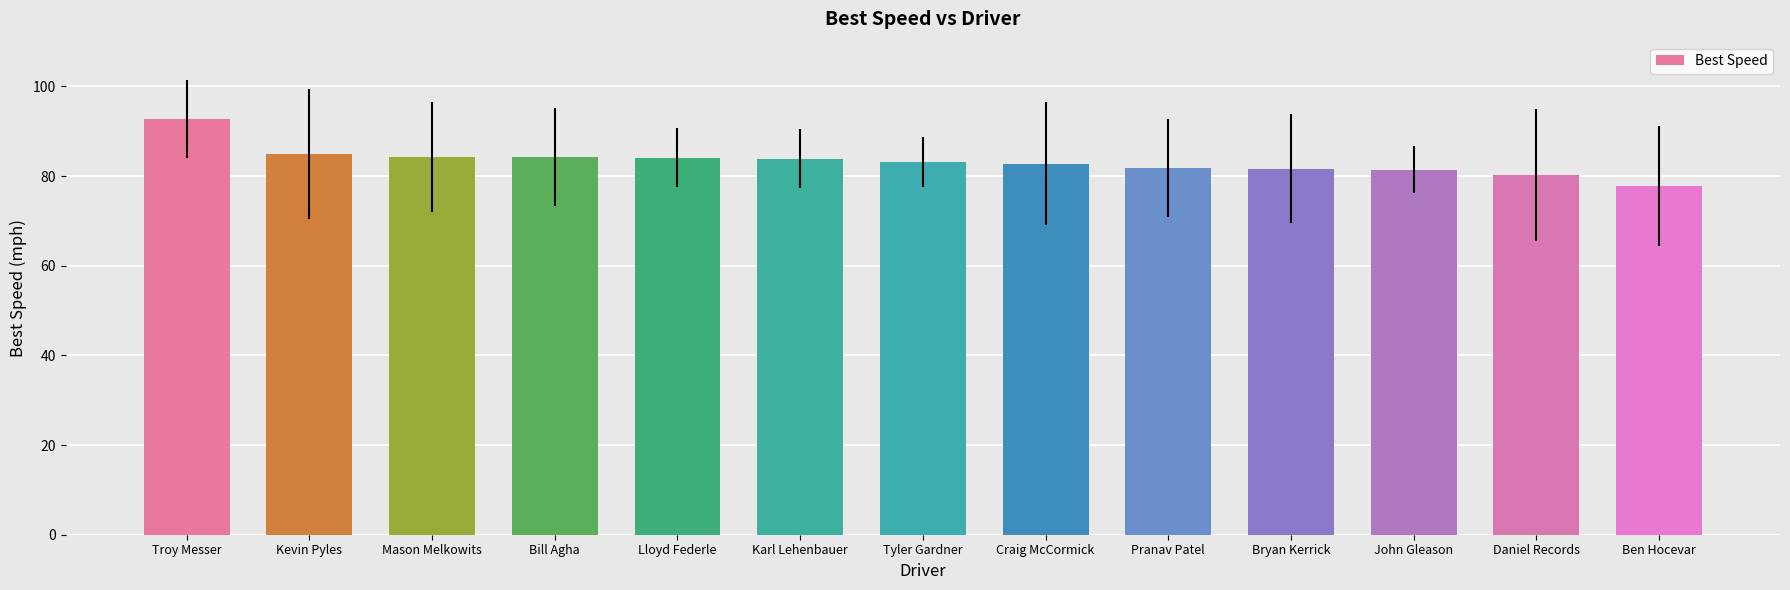

What is the label of the 1st bar from the right?

Ben Hocevar